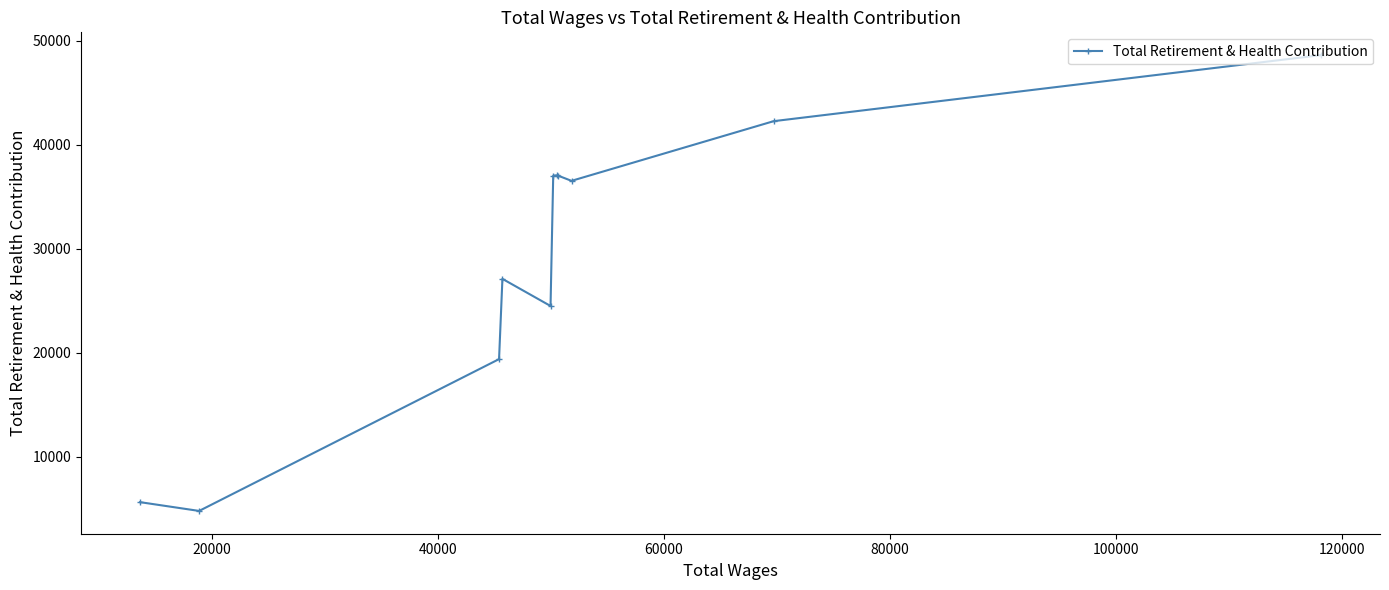

How many points are lower than both their immediate neighbors (excluding endpoints)?

3